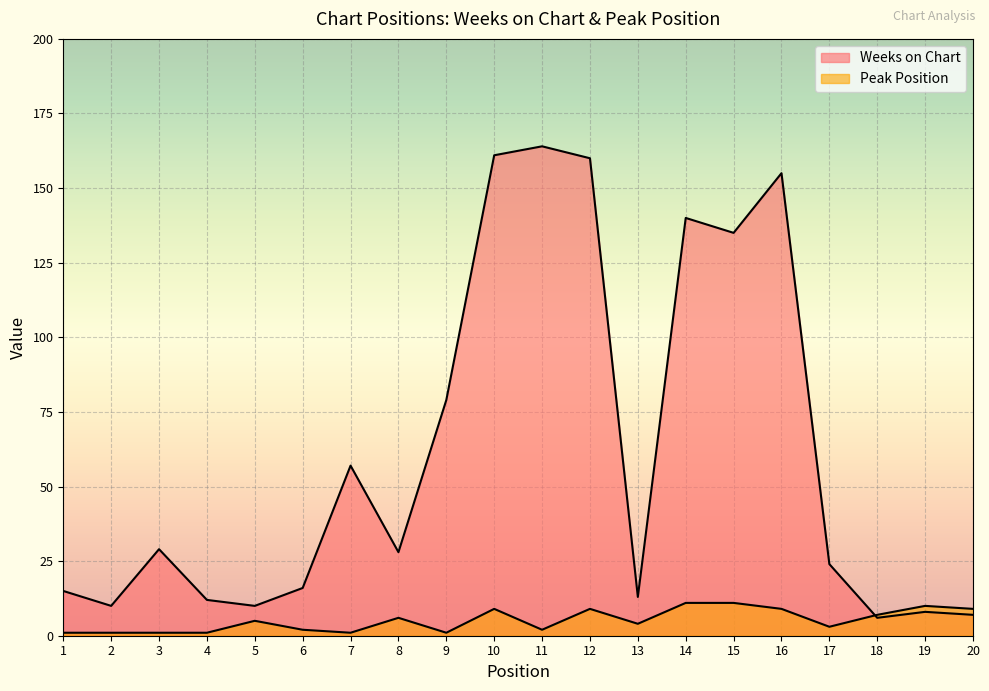

At which category does Weeks on Chart reach its first local valley?

2